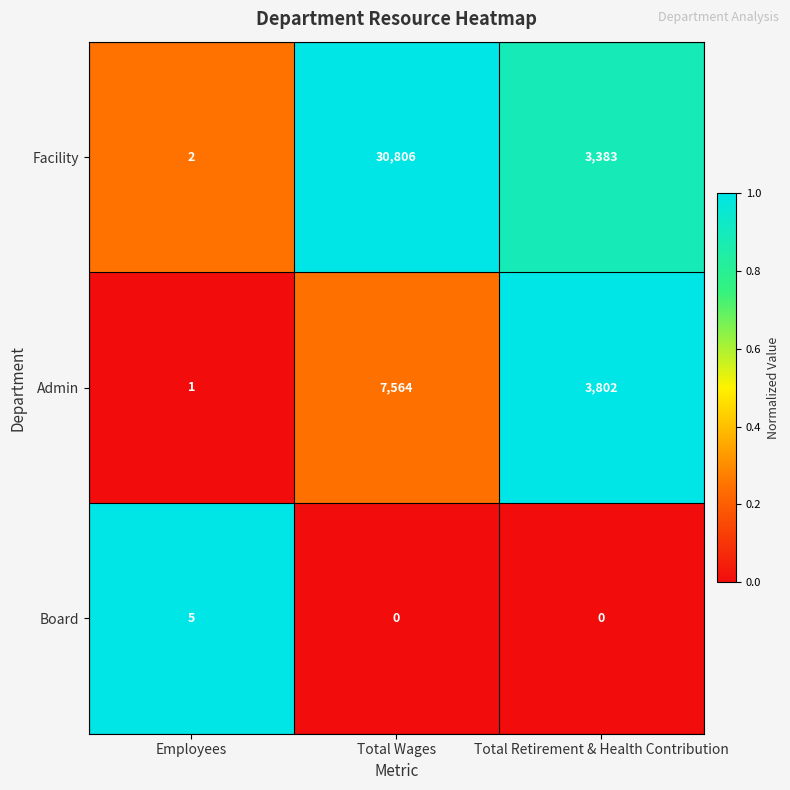

True or false: Board has a value of 5 at Employees.

True